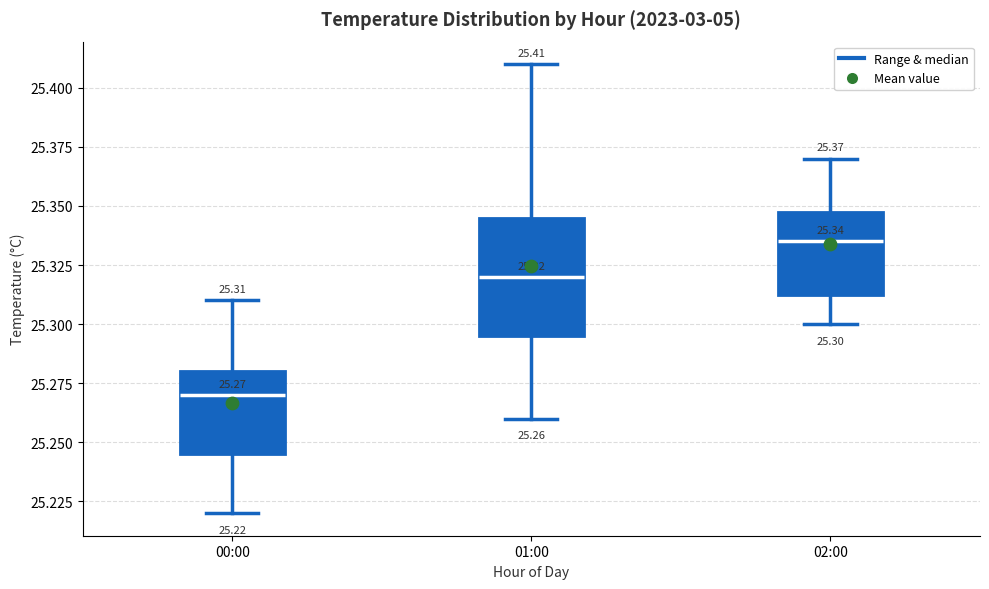

Comparing the boxes themselves (not the whiskers), which one is the tallest?

01:00